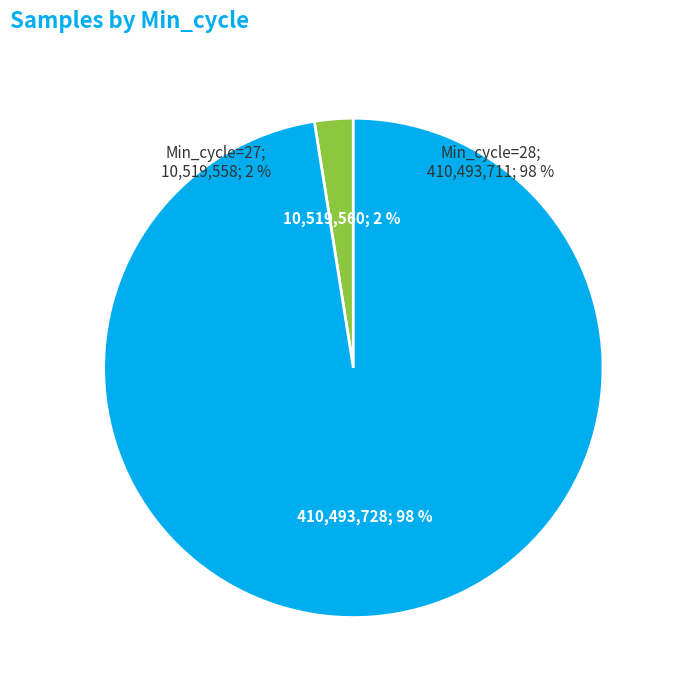

Which slice is the largest?

28